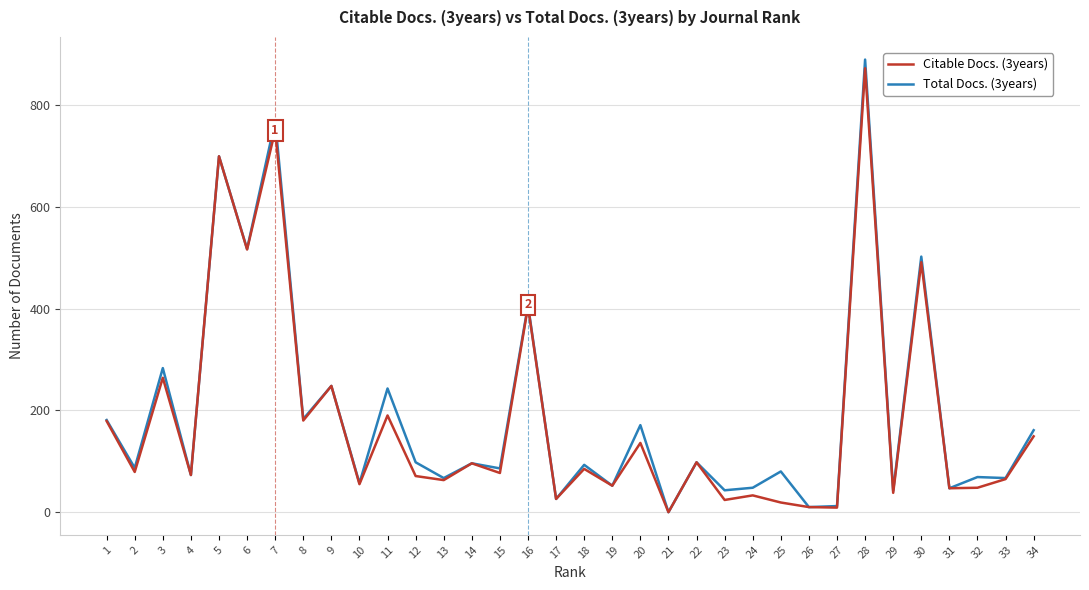

What is the difference between the maximum and minimum values in the Total Docs. (3years) series?

889